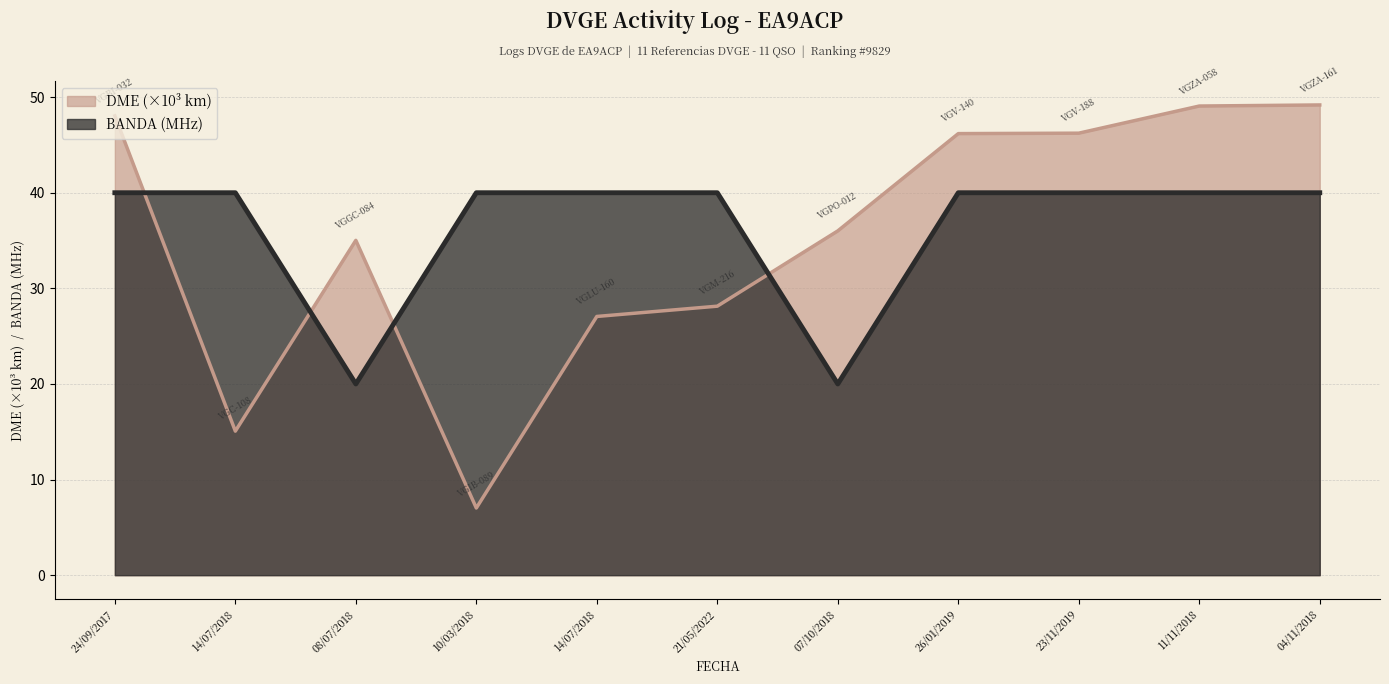

What is the label of the 7th point from the left?

07/10/2018